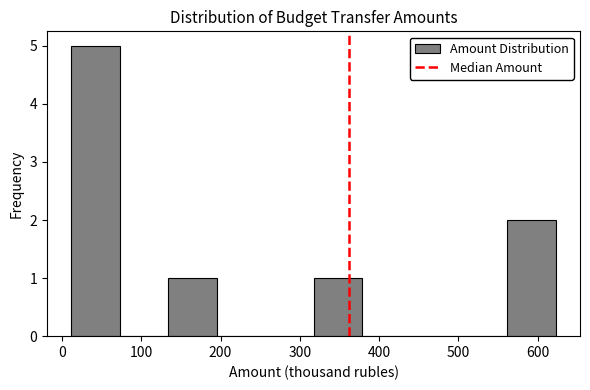

Which range on the x-axis has the tallest bar?

10 to 70